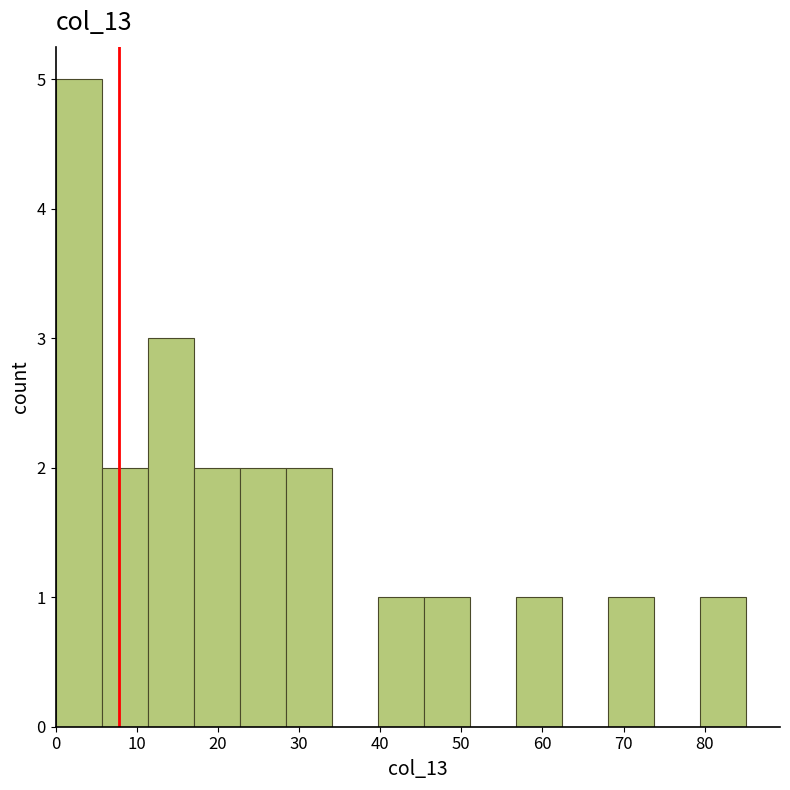

Over which range of the x-axis is the bar tallest?

0 to 6